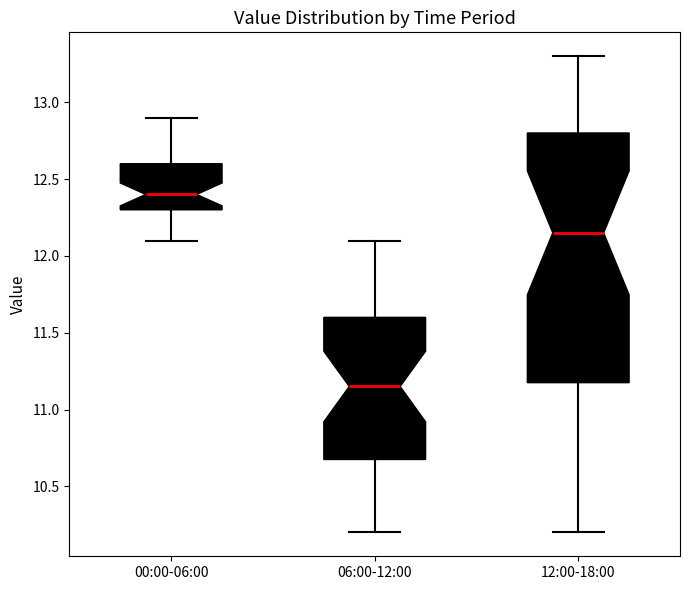

Where does the upper whisker of the box for 00:00-06:00 end on the y-axis? The values are not printed on the chart, so give them approximately, as read against the axis.

12.90